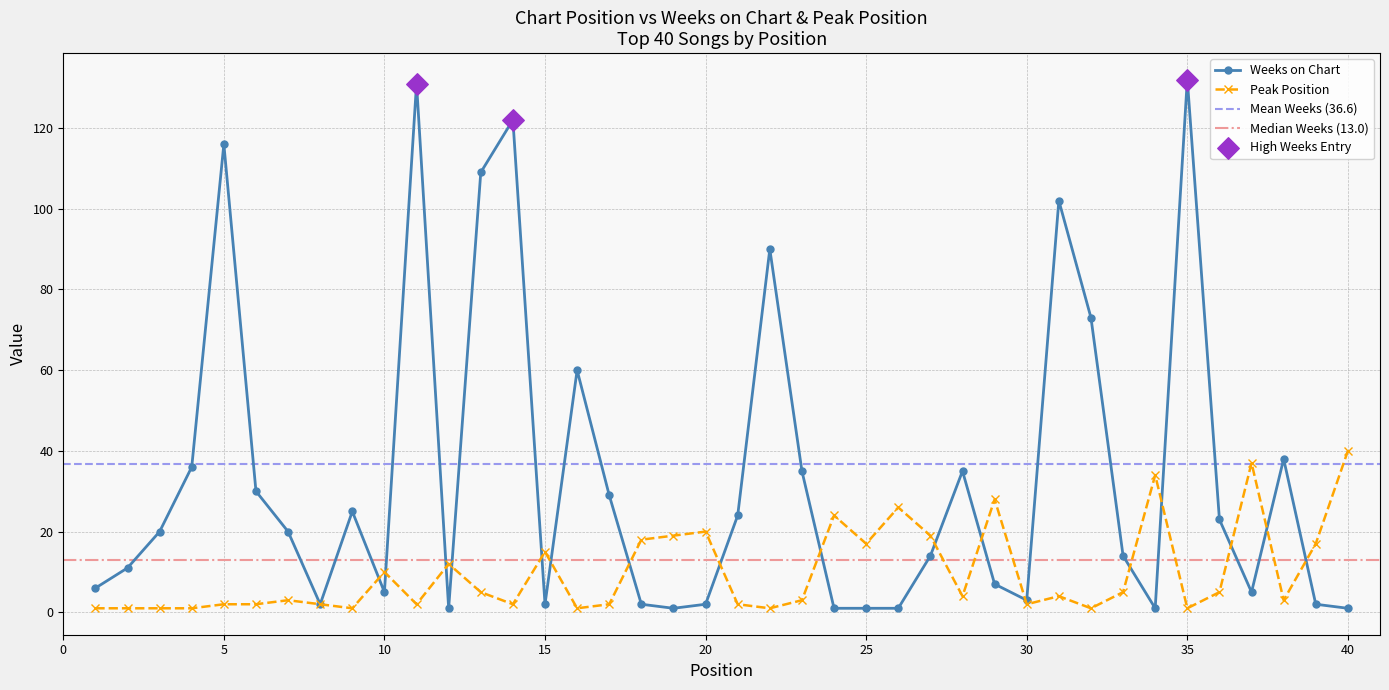

What is the total value across all series at 15?

17